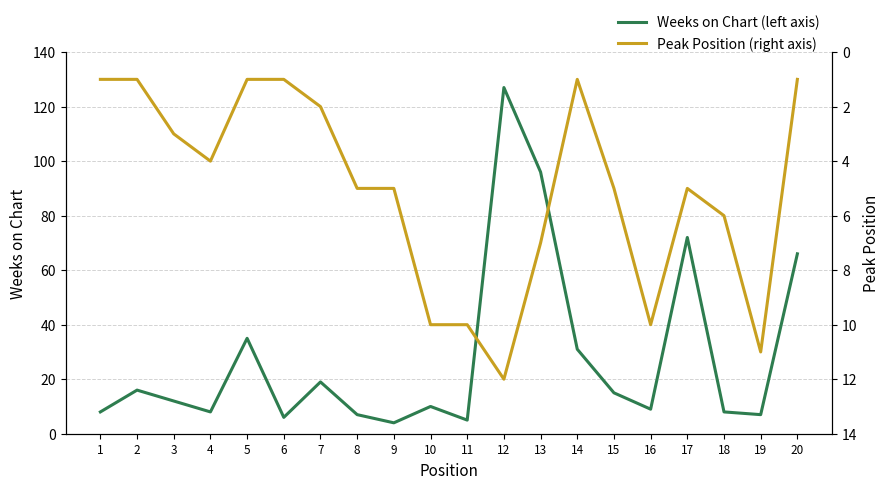

In Peak Position (right axis), how many points are higher than both neighbors (excluding endpoints)?

4